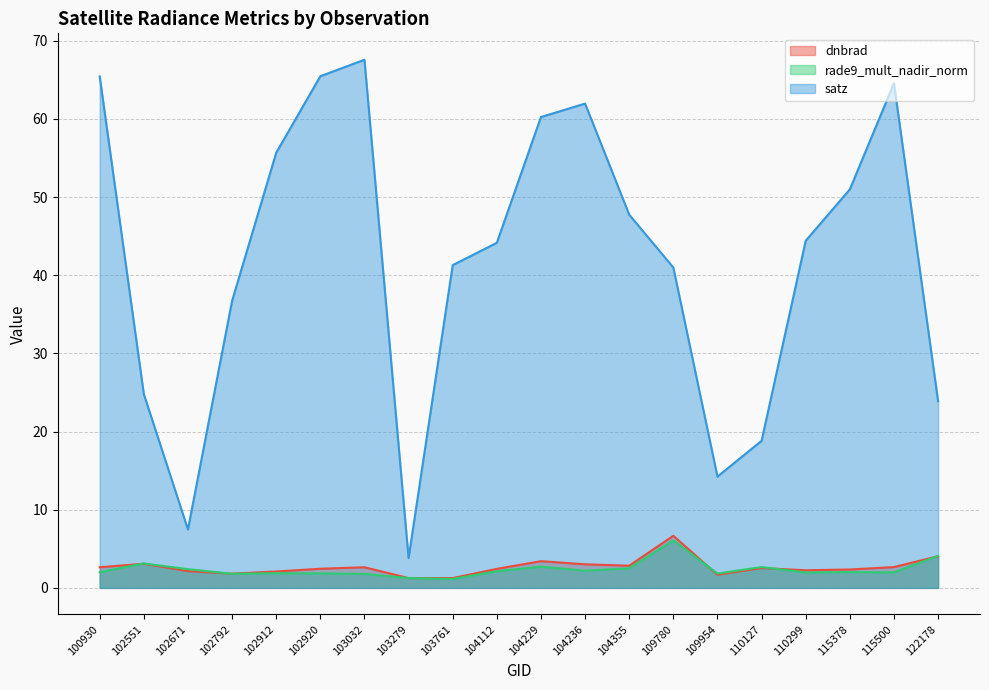

Where is the first local minimum for dnbrad?

102792